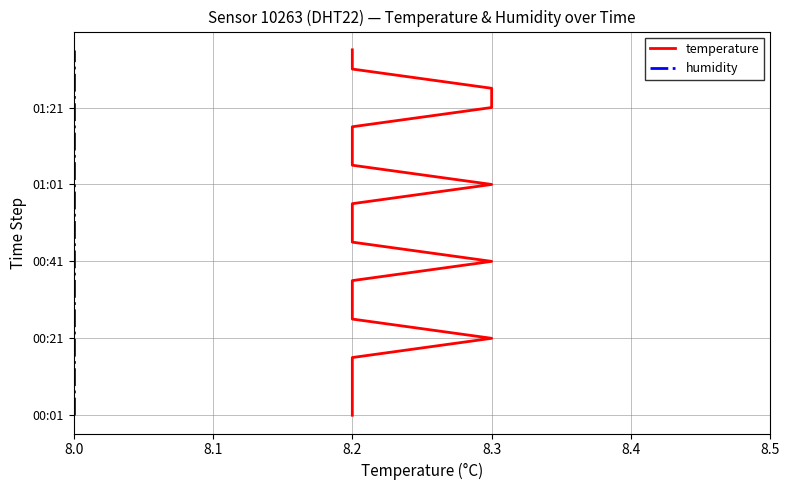

What is the maximum value shown in the chart?

19